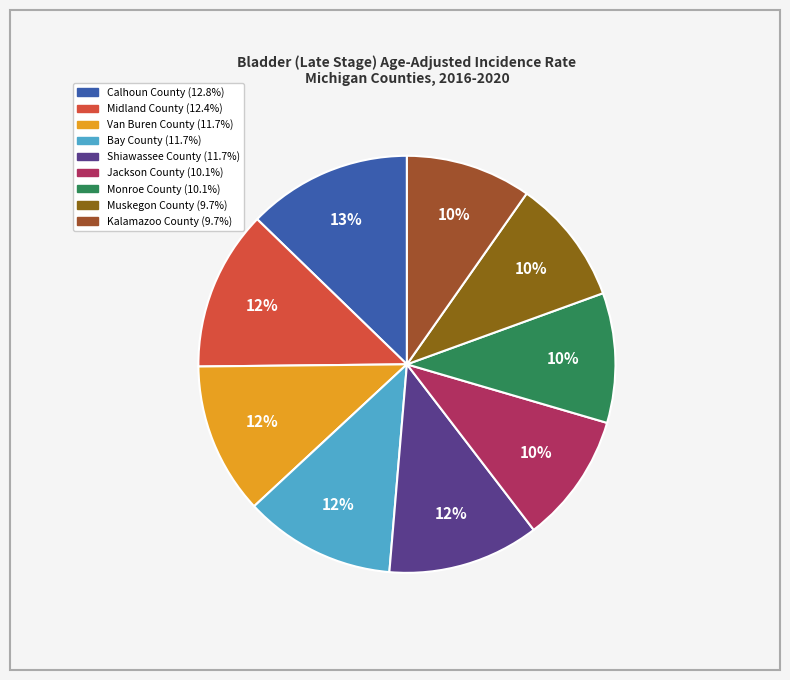

How many slices are in this pie chart?

9